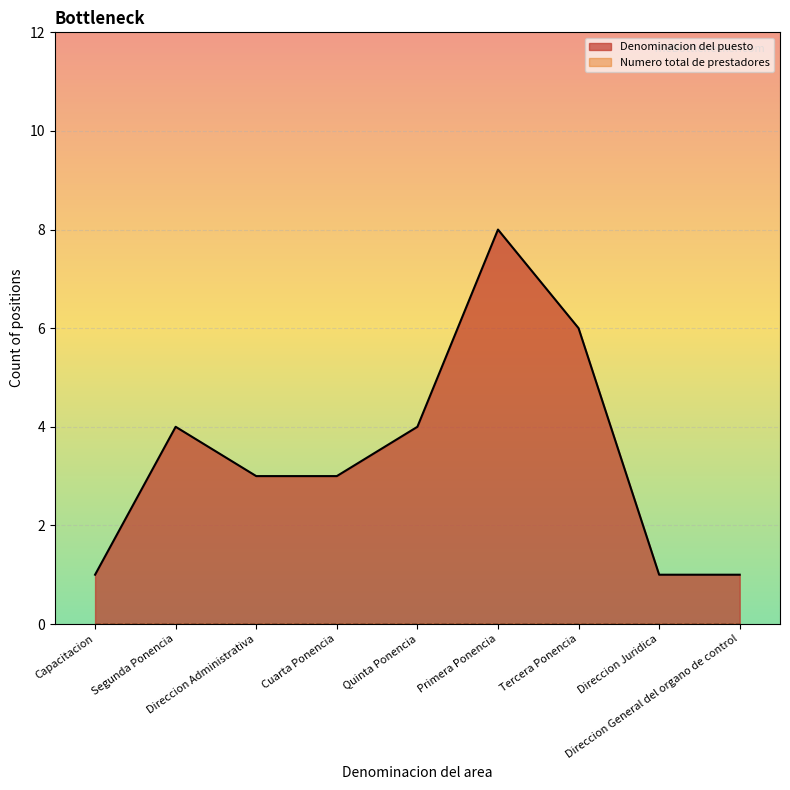

The value of Segunda Ponencia at Capacitacion is 3. True or false?

False